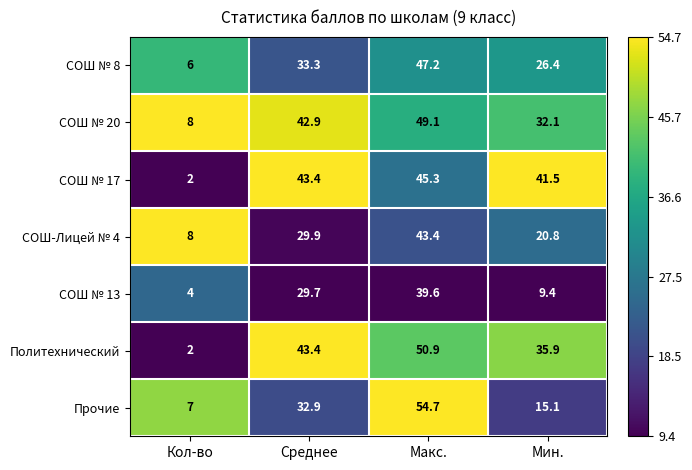

What is the average value of the СОШ № 8 series?

28.2